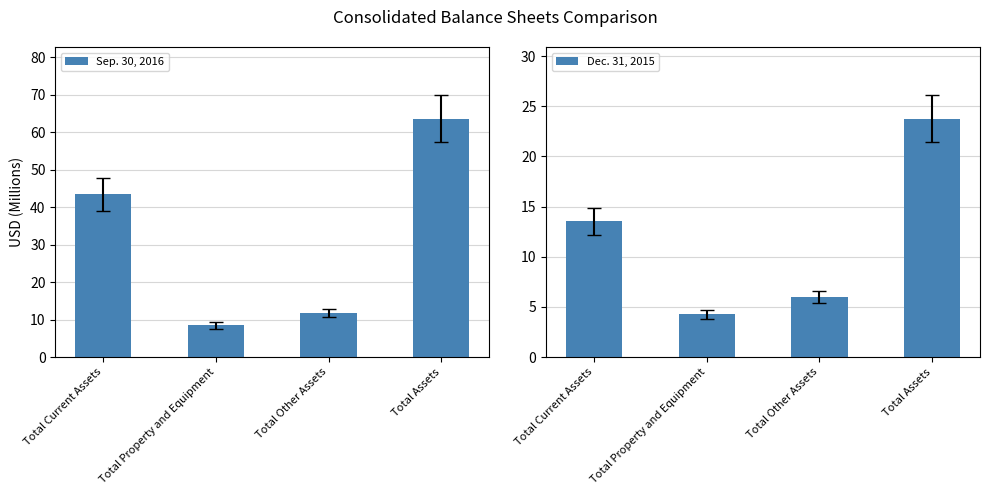

How many data points does each series have?

4